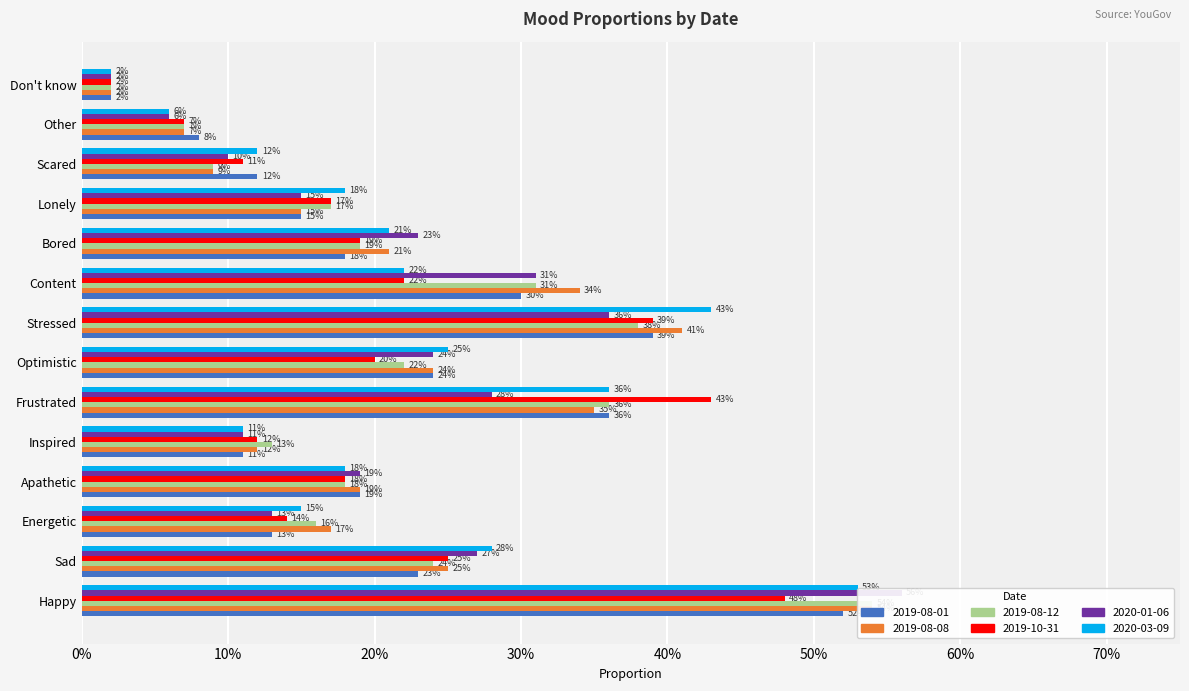

What is the sum of all 2019-08-01 values?

3.0